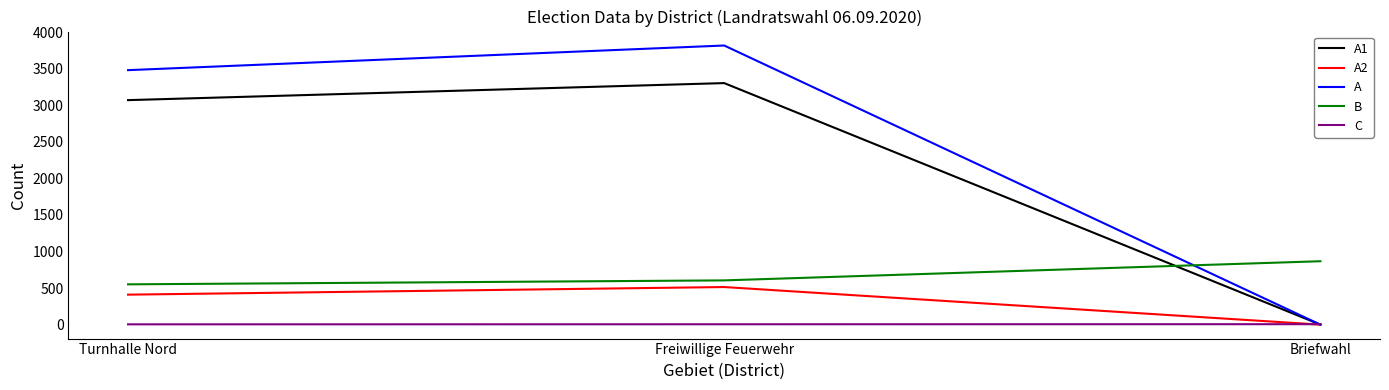

What is the sum of the A2 values at Briefwahl and Freiwillige Feuerwehr?

514